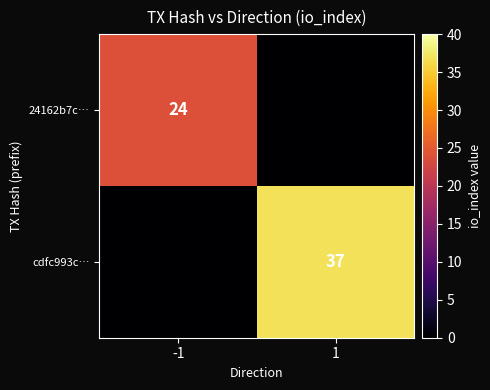

Is it true that cdfc993c… equals 37 at 1?

True